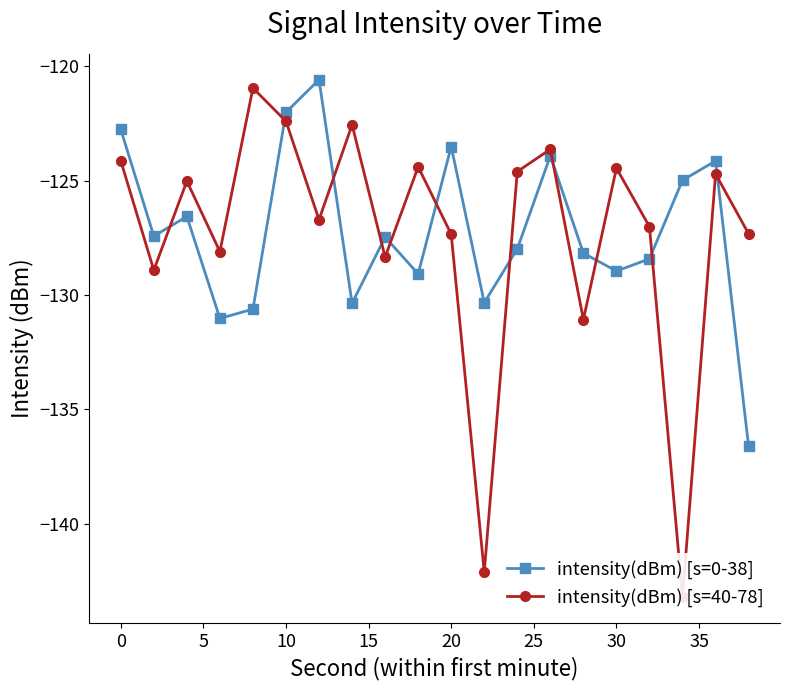

What is the average value of the intensity(dBm) [s=40-78] series?

-127.4